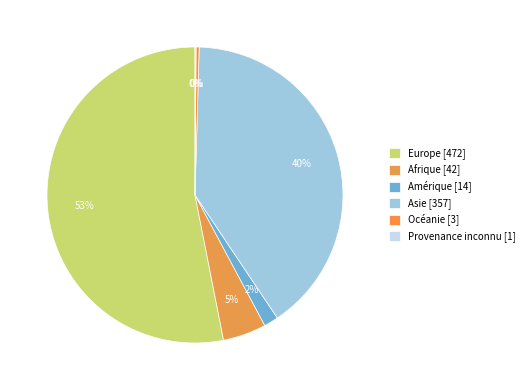

What is the largest slice in the pie chart?

Europe [472]